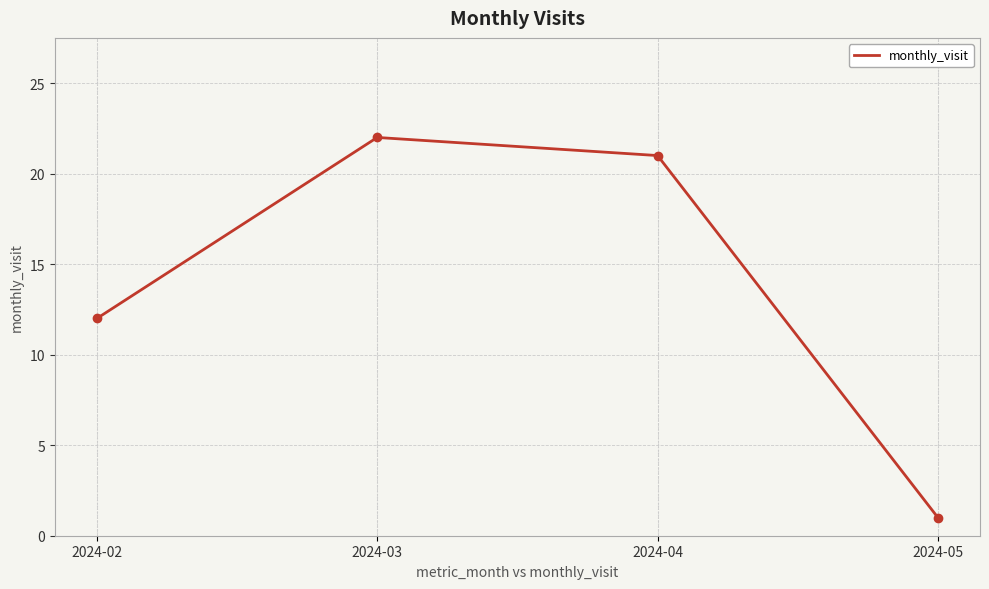

Where does the data first go above 21?

2024-03